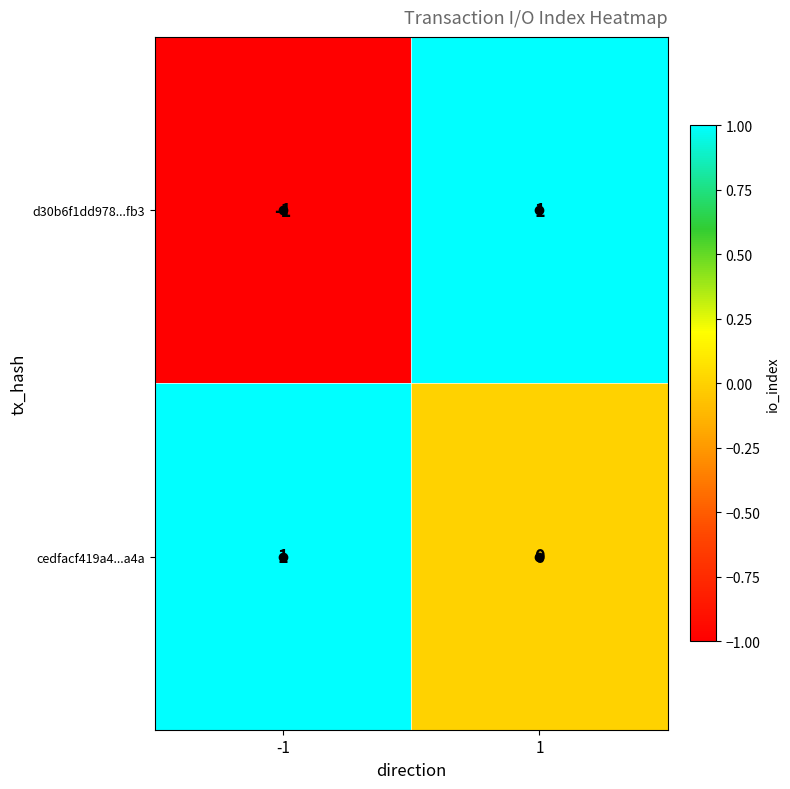

Rank the series by their average value, from lowest to highest.

d30b6f1dd978...fb3, cedfacf419a4...a4a